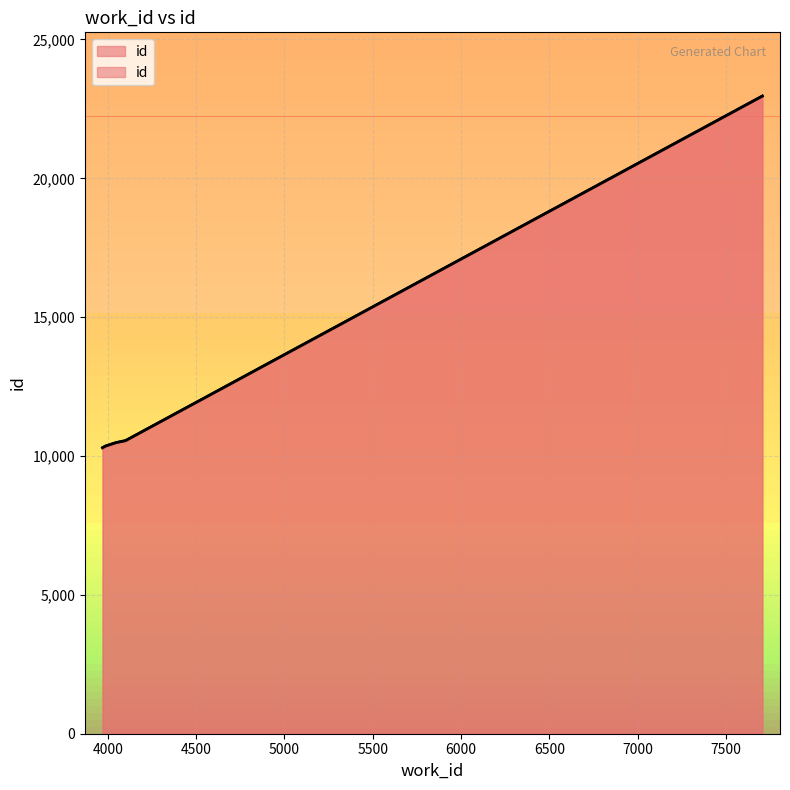

What is the change in value from 3987 to 4046?

+123